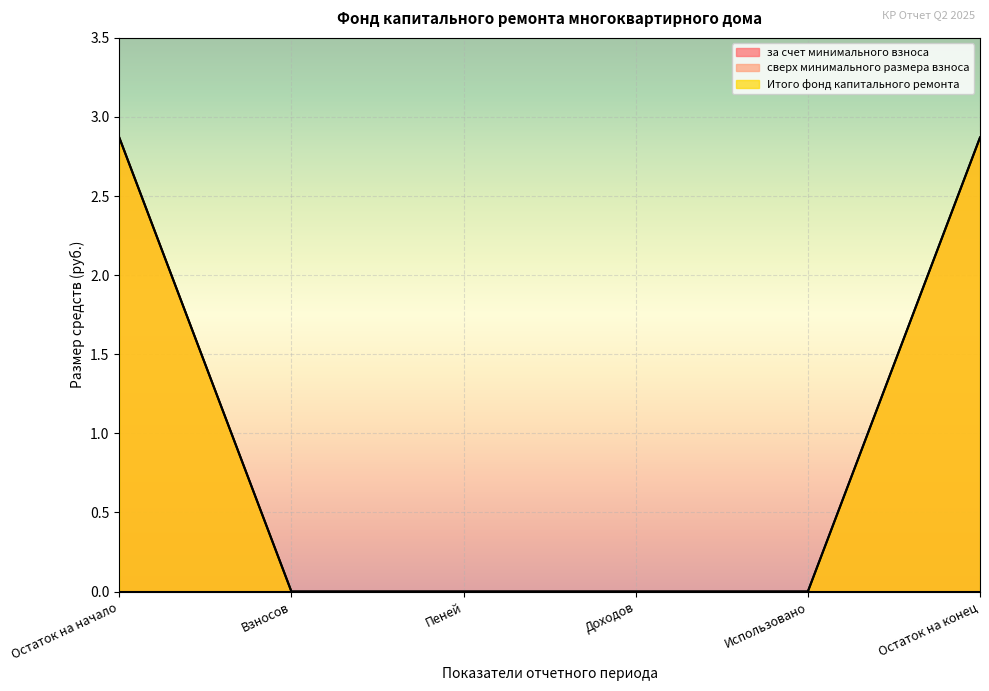

What is the label of the 1st point from the left?

Остаток на начало